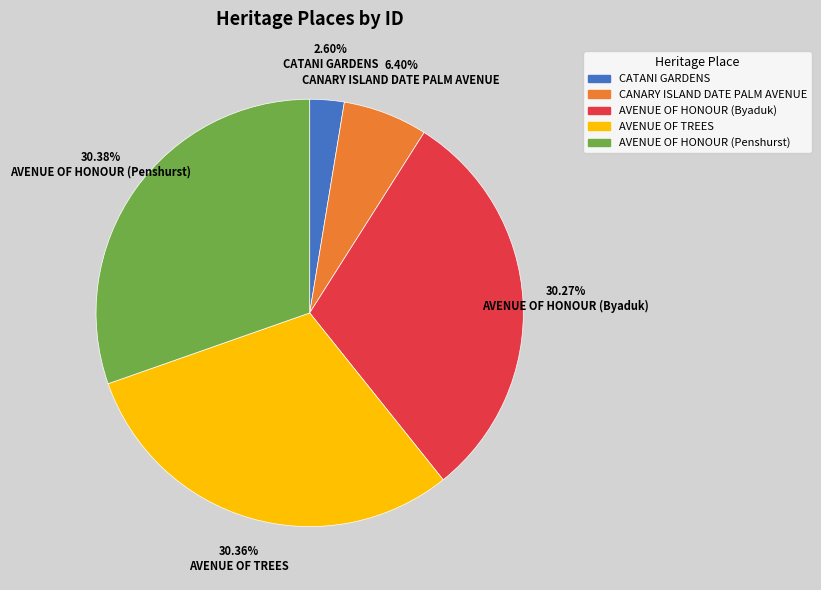

Combined, do CATANI GARDENS and CANARY ISLAND DATE PALM AVENUE account for over 50%?

No